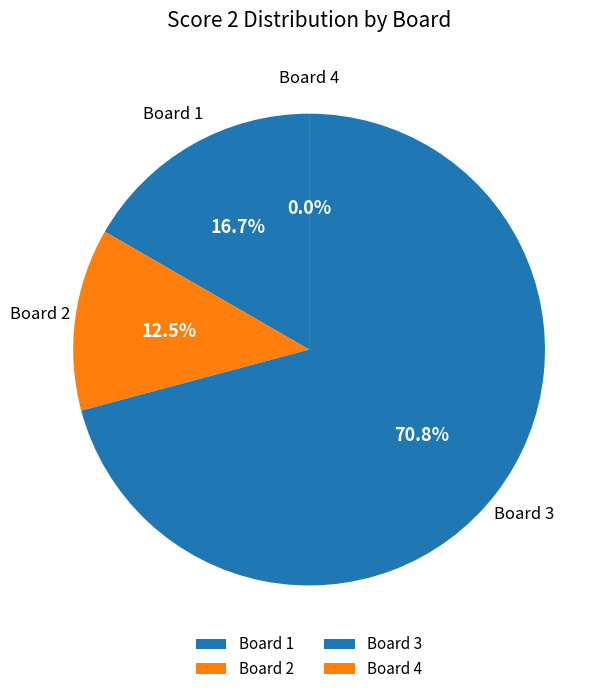

To the nearest percent, what is the difference between the Board 4 and Board 2 slice percentages?

12%